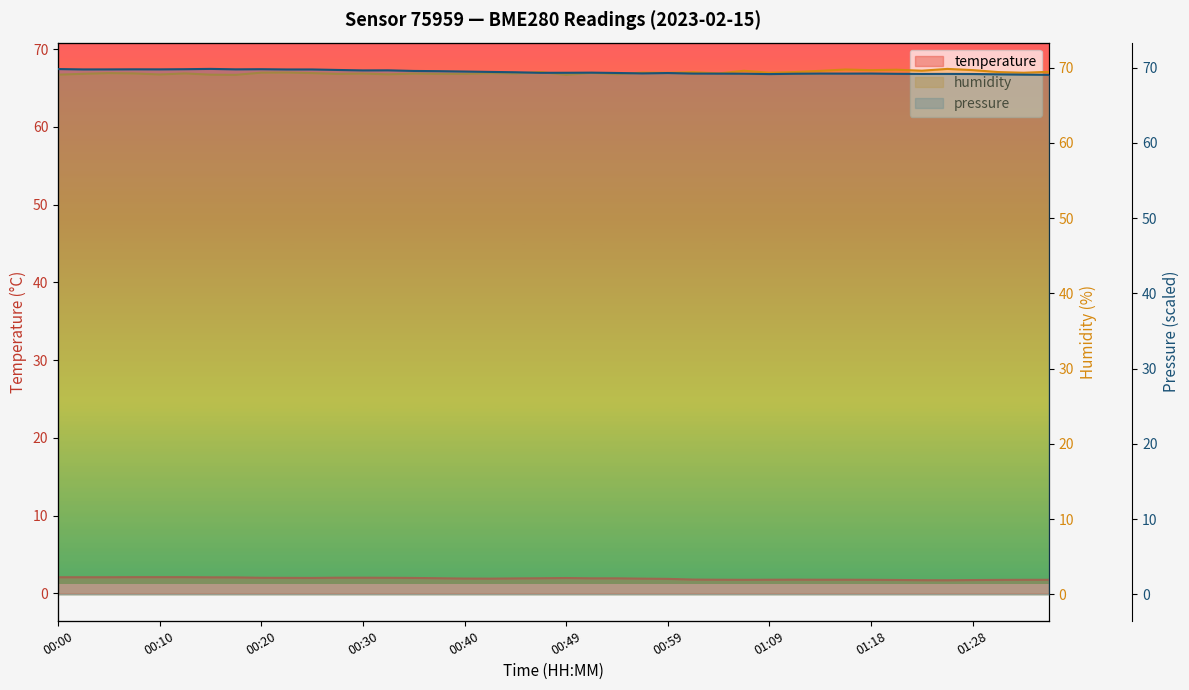

Which category has the highest value across all series?

35